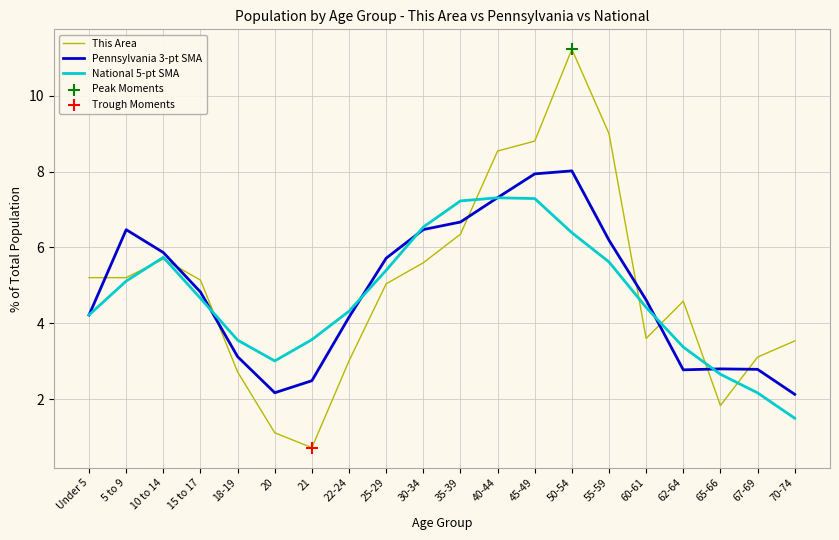

Which series has the largest range (max minus min)?

This Area